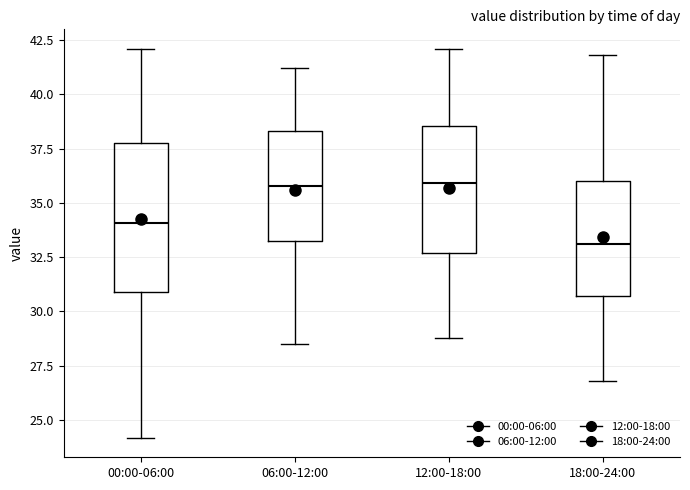

Which box is the tallest, from its lower edge to its upper edge?

00:00-06:00